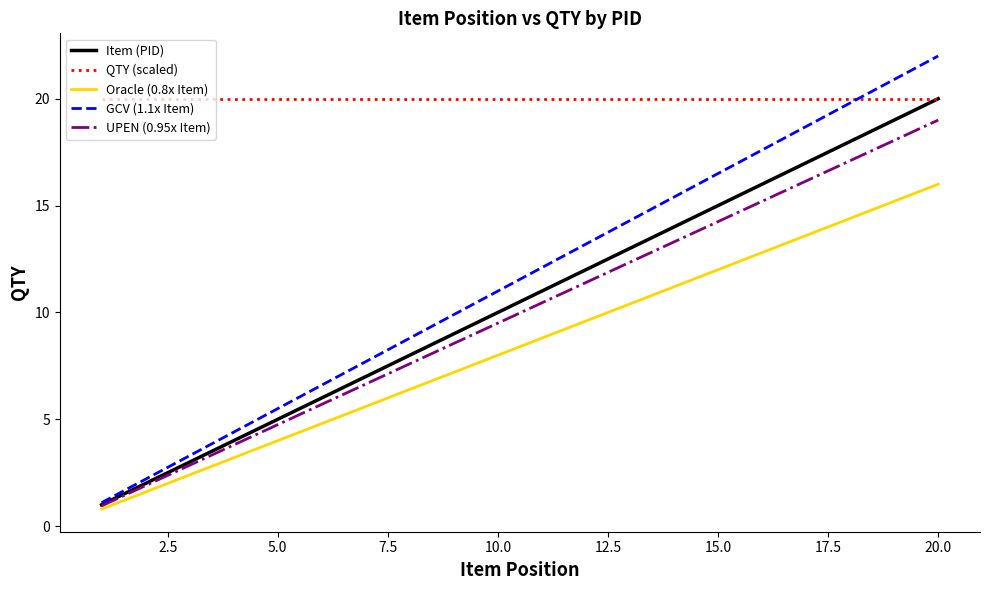

What is the lowest value of the Item (PID) series?

1.0